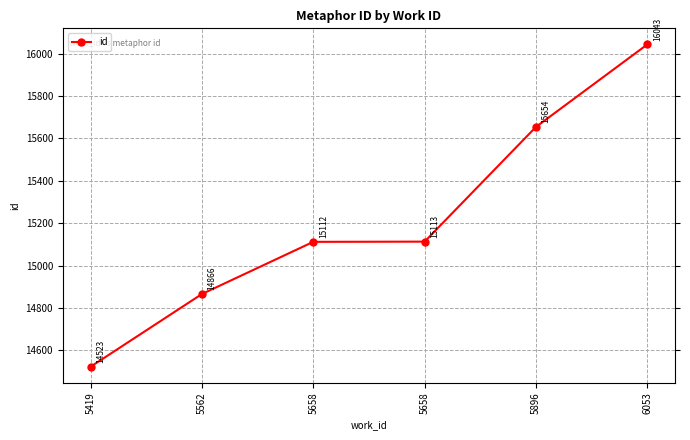

Does the chart have visible grid lines?

Yes